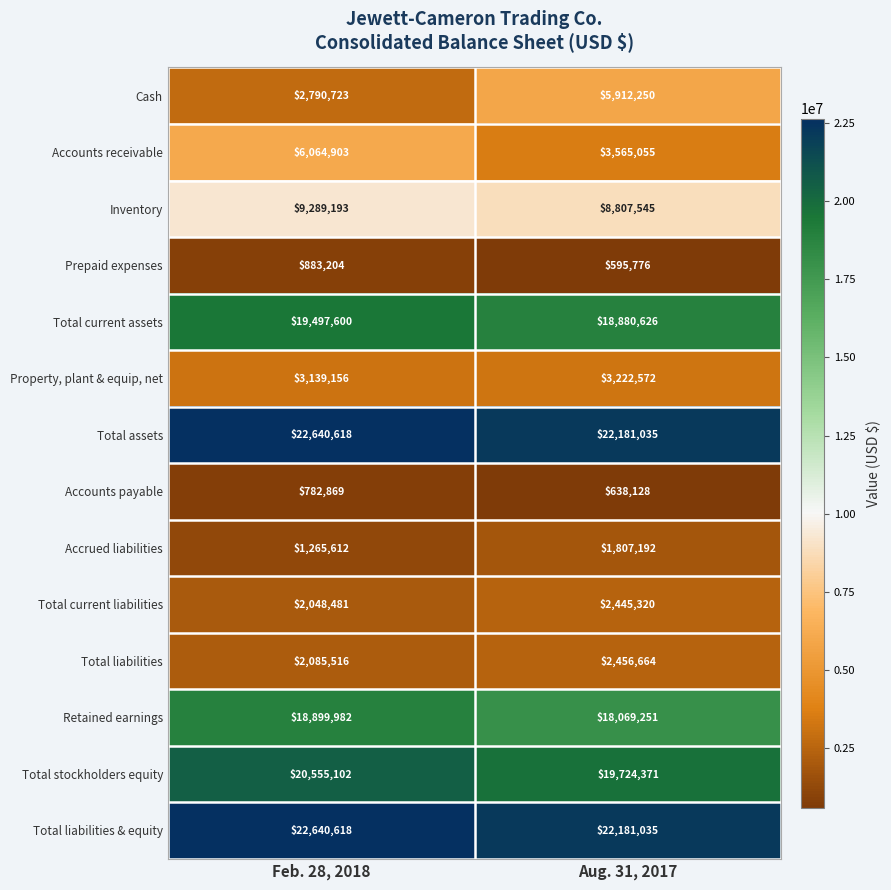

Where is Total assets nearest to the value 22410826?

Aug. 31, 2017